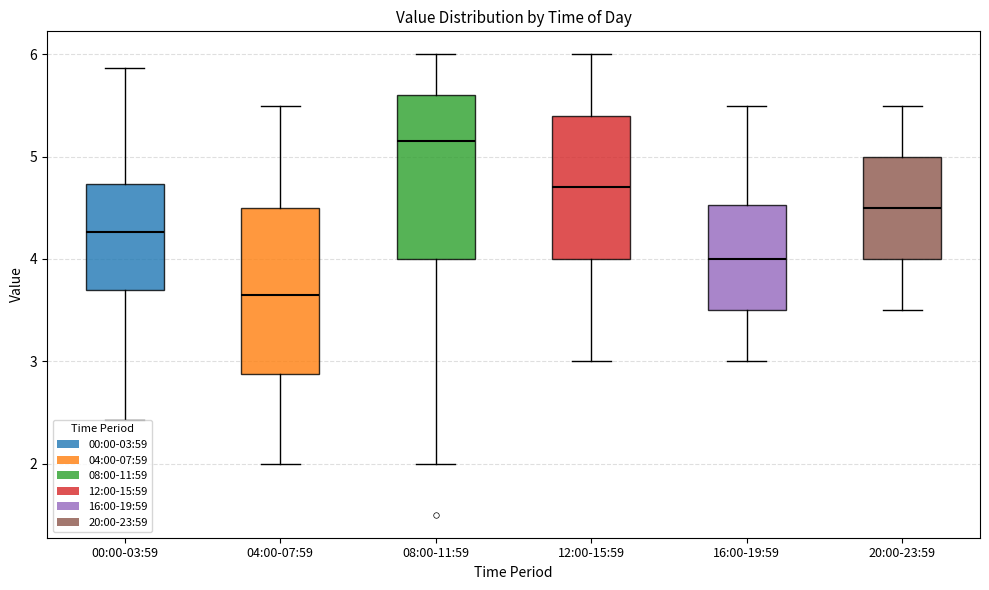

Reading left to right, read every box against the y-axis: the position of its median line, the range the box covers, and the ends of its whiskers. The values are not printed on the chart, so give them approximately, as read against the axis.

00:00-03:59: median 4.3, box 3.7 to 4.7, whiskers 2.4 to 5.9
04:00-07:59: median 3.7, box 2.9 to 4.5, whiskers 2.0 to 5.5
08:00-11:59: median 5.2, box 4.0 to 5.6, whiskers 2.0 to 6.0
12:00-15:59: median 4.7, box 4.0 to 5.4, whiskers 3.0 to 6.0
16:00-19:59: median 4.0, box 3.5 to 4.5, whiskers 3.0 to 5.5
20:00-23:59: median 4.5, box 4.0 to 5.0, whiskers 3.5 to 5.5